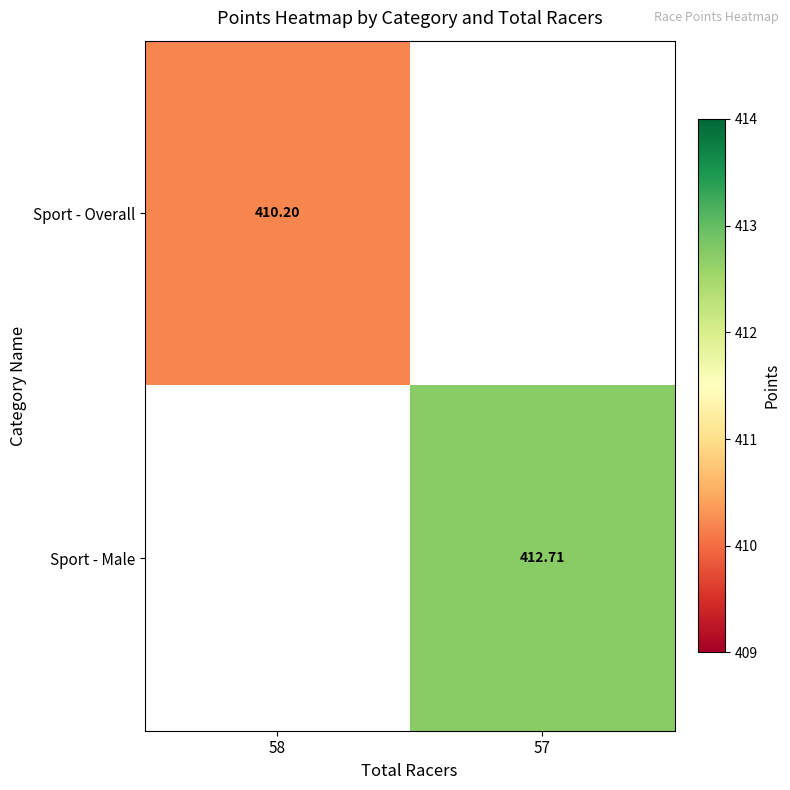

How many data points in Sport - Male are above 412?

1